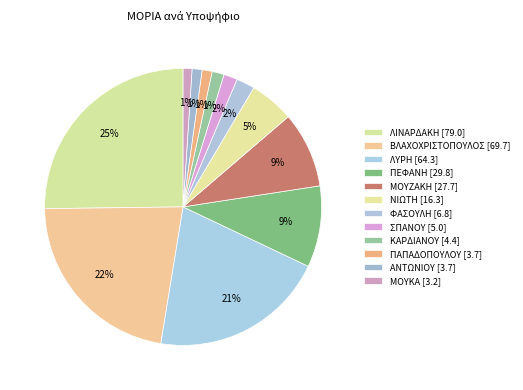

To the nearest percent, what is the combined percentage of ΑΝΤΩΝΙΟΥ and ΜΟΥΖΑΚΗ?

10%